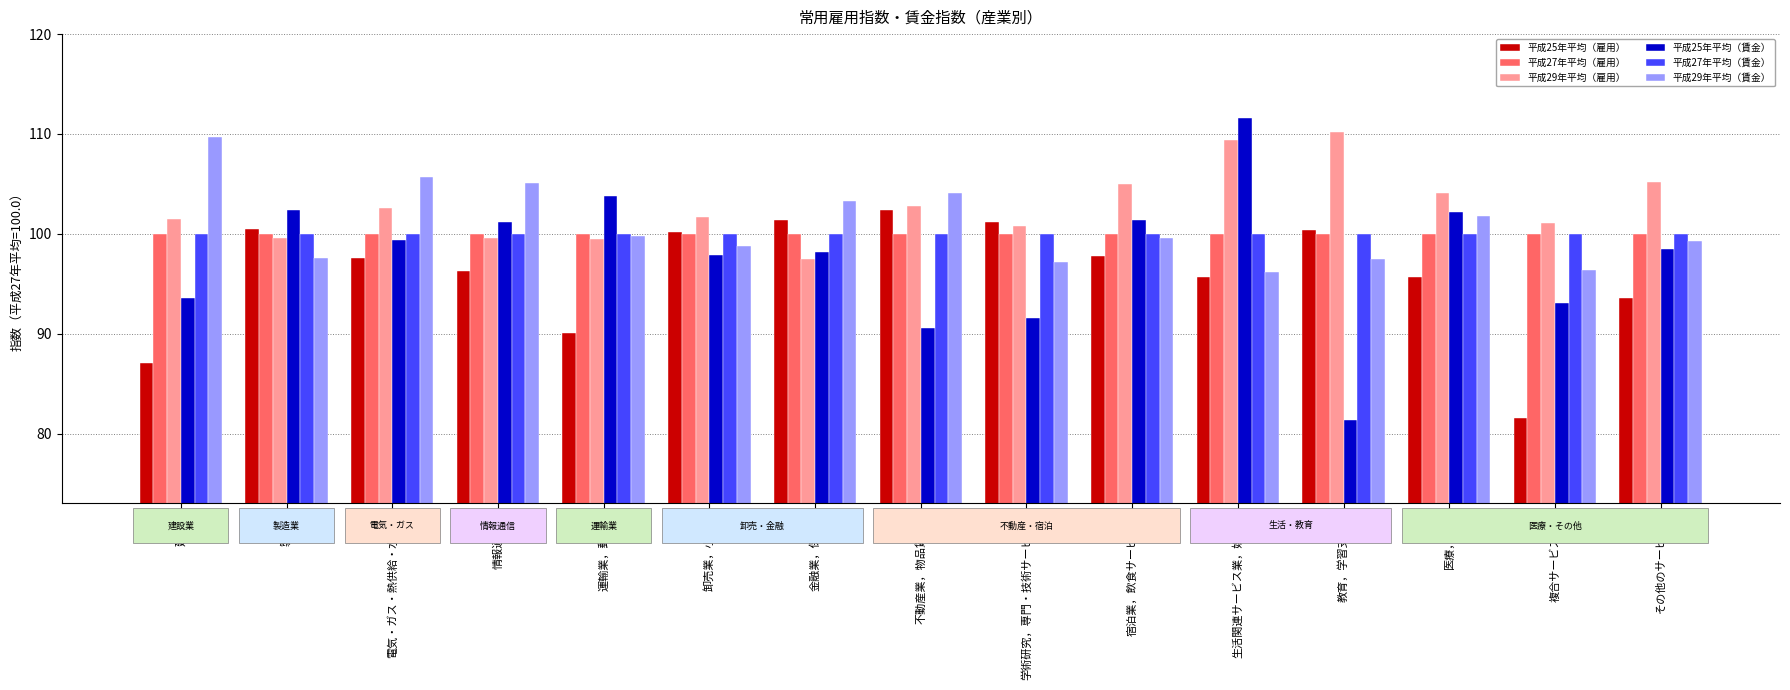

What is the spread (max minus min) of values at 宿泊業，飲食サービス業?

7.2